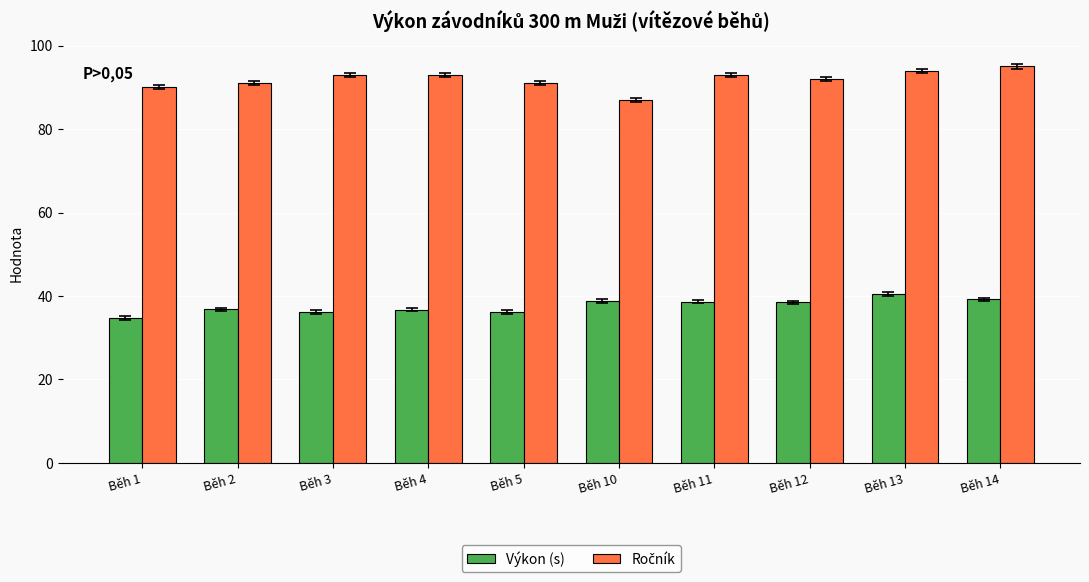

What is the sum of the Výkon (s) values at Běh 2 and Běh 4?

73.5